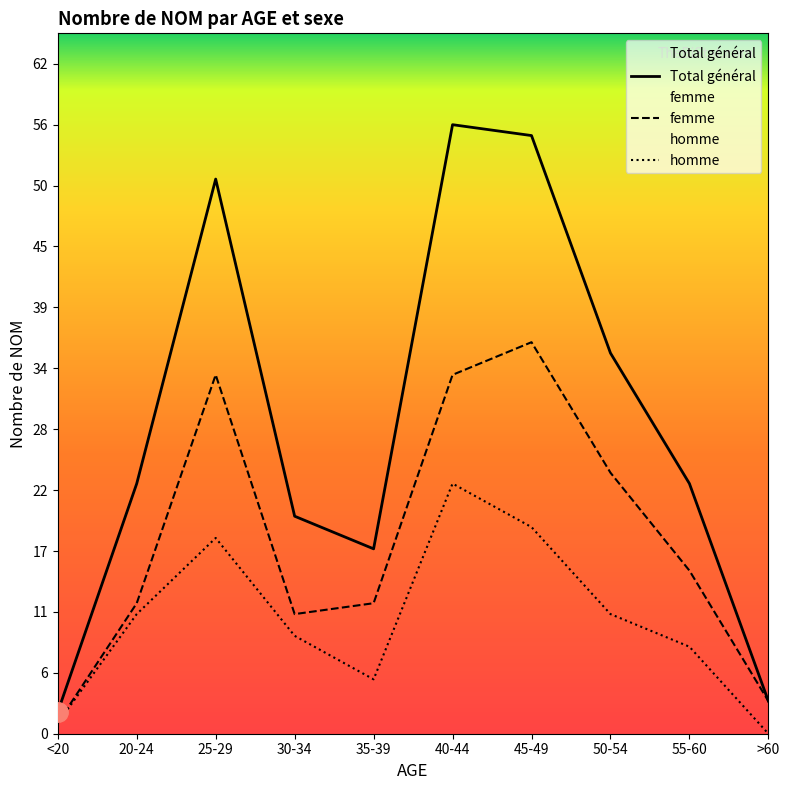

True or false: femme and homme cross at least once.

False